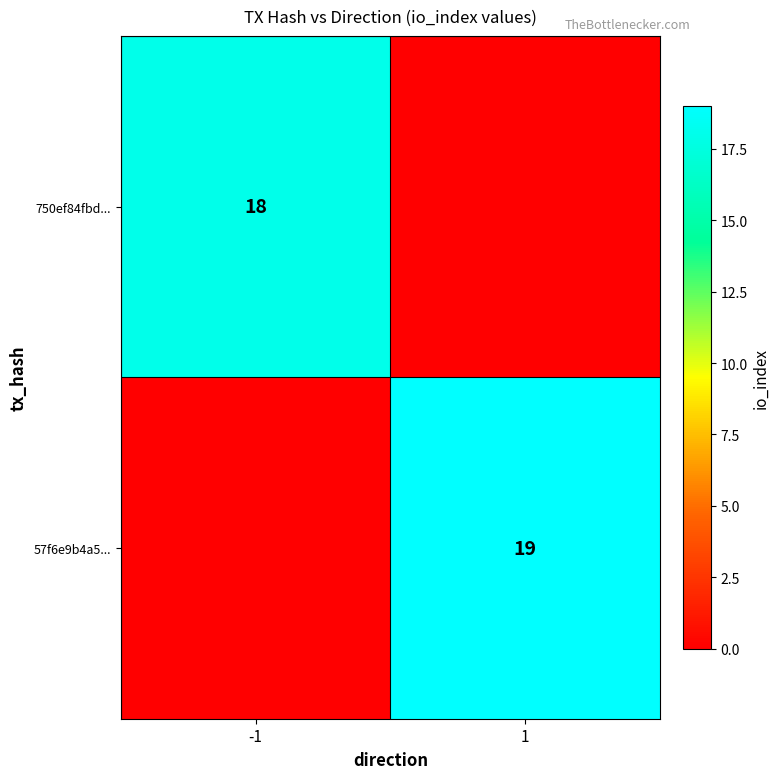

The 57f6e9b4a5... series shows 9 at 1. True or false?

False